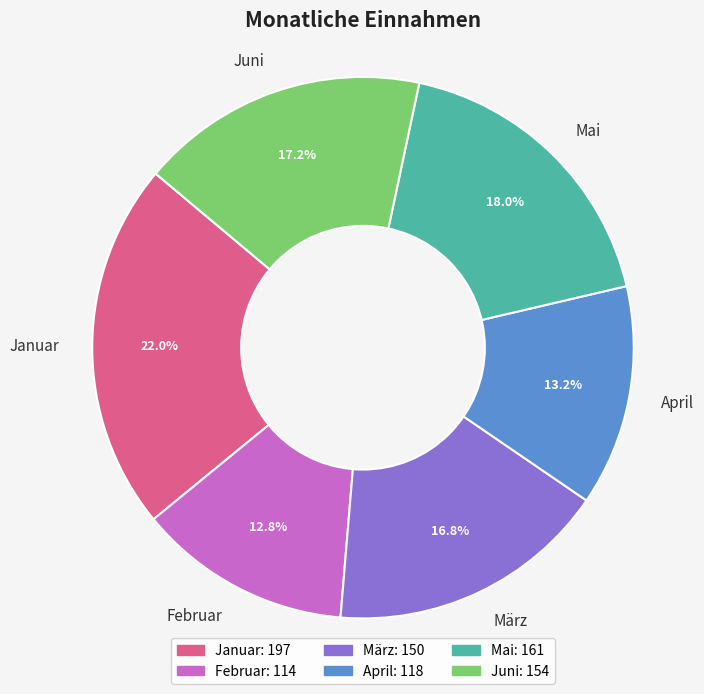

Which has a higher value, März or Mai?

Mai